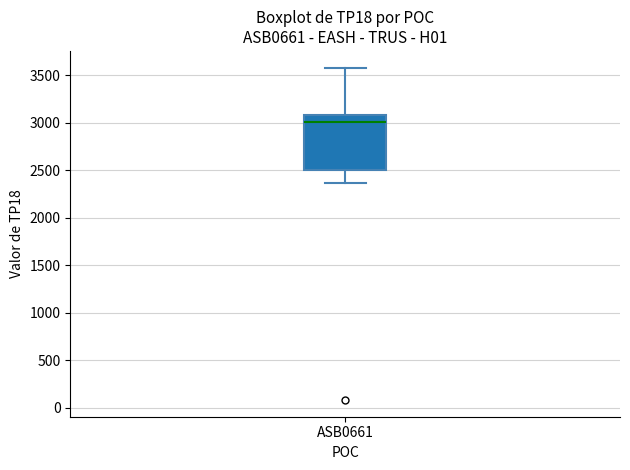

Read this box plot against the y-axis: the position of the median line, the range covered by the box, and the ends of both whiskers. The values are not printed on the chart, so give them approximately, as read against the axis.

median 3000, box 2500 to 3100, whiskers 2350 to 3600